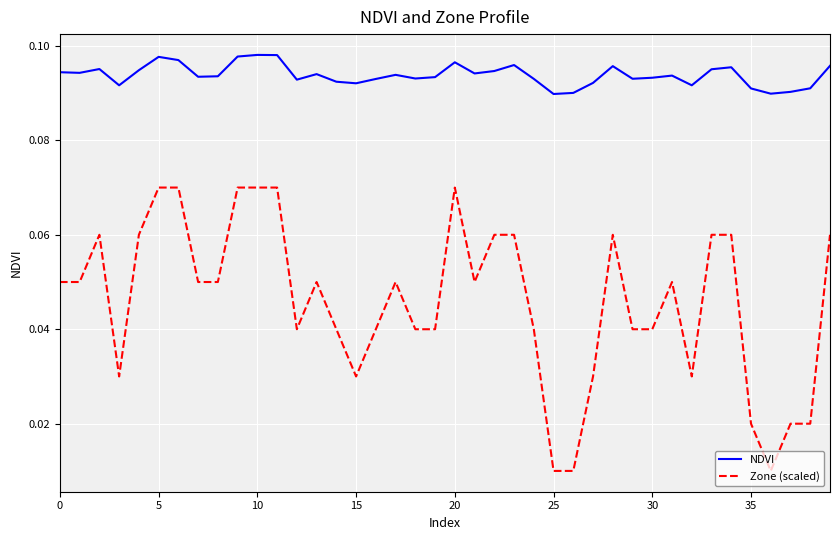

Rank the series by their maximum value, from highest to lowest.

NDVI, Zone (scaled)